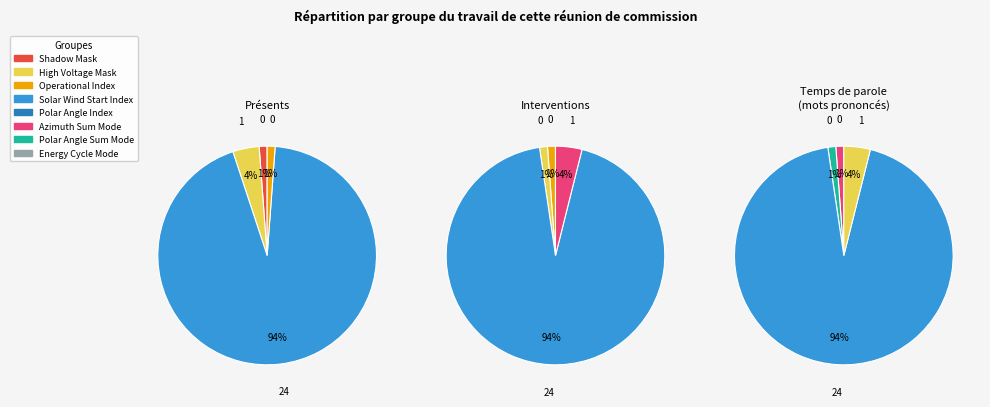

Is the sum of High Voltage Mask and Energy Cycle Mode greater than half?

No